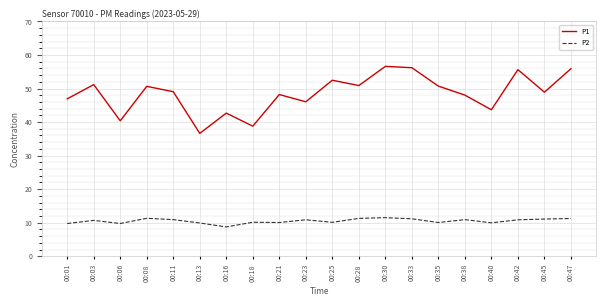

Is it true that P2 equals 6.6 at 00:06?

False